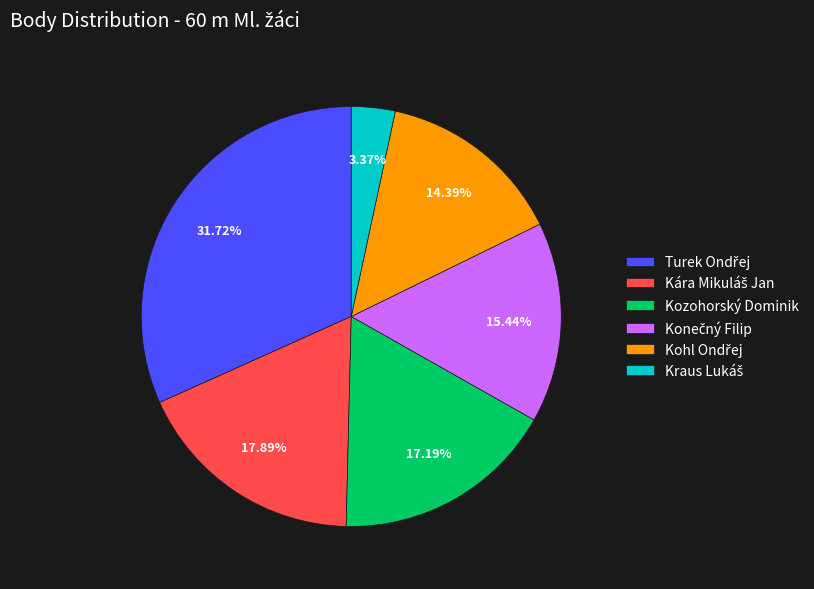

How many segments does this pie chart have?

6